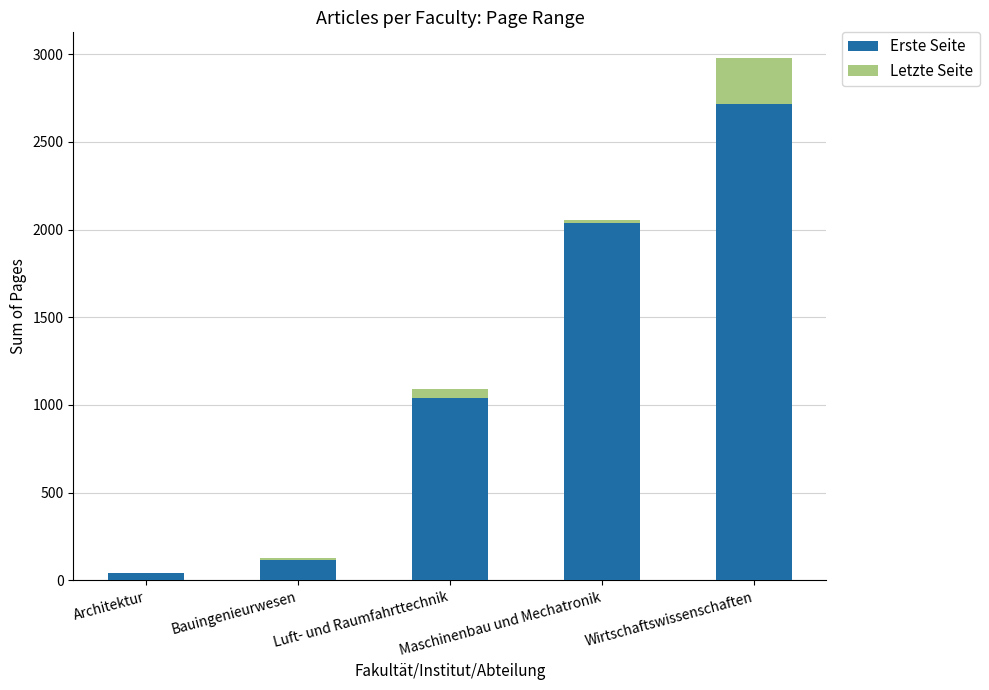

Where is Erste Seite nearest to the value 1377?

Luft- und Raumfahrttechnik